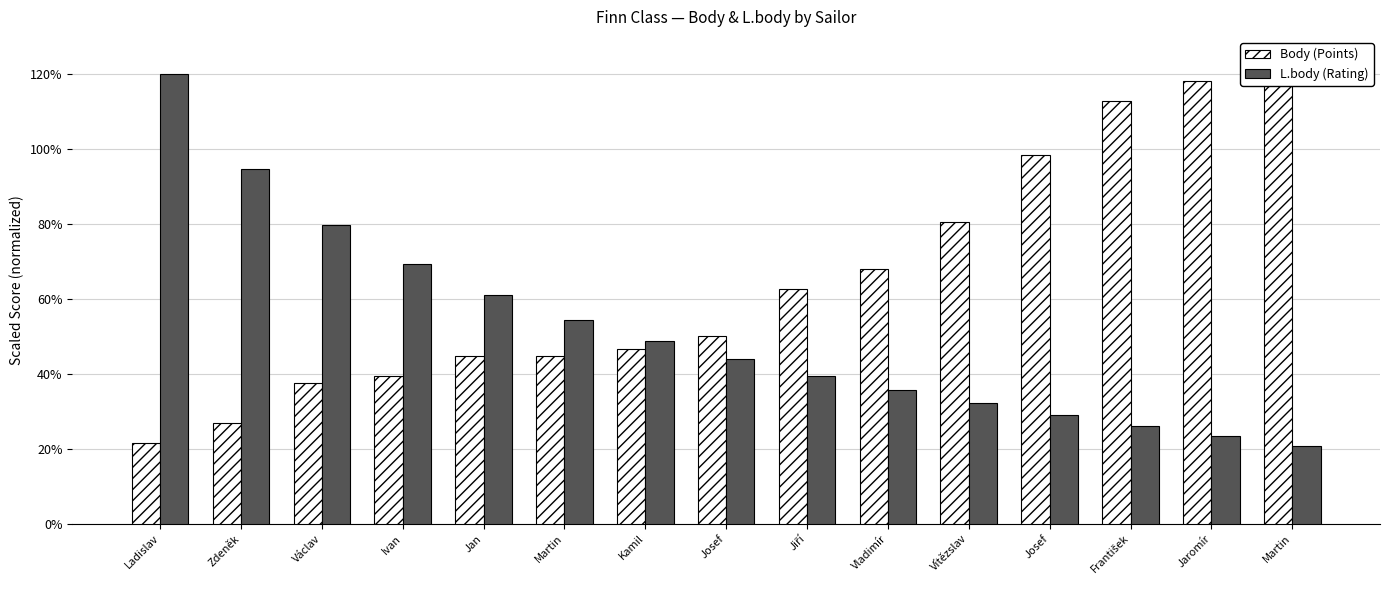

True or false: L.body (Rating) has a value of 29.0 at Josef.

True